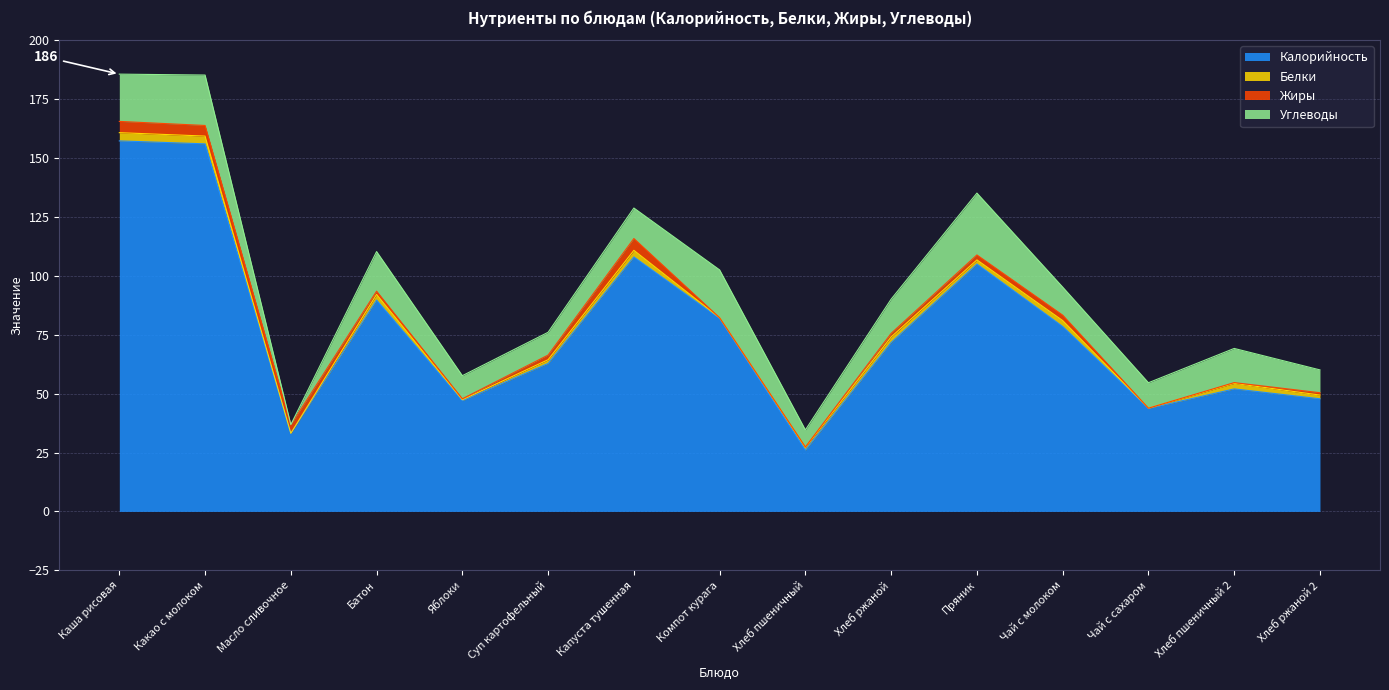

True or false: Жиры and Калорийность cross at least once.

False